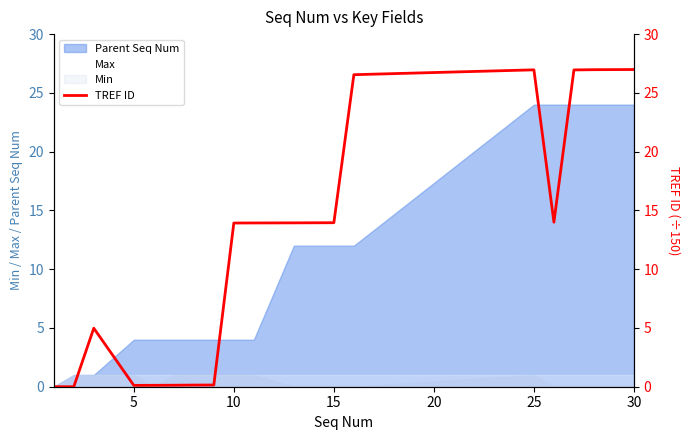

The Max series shows 2 at 10. True or false?

False